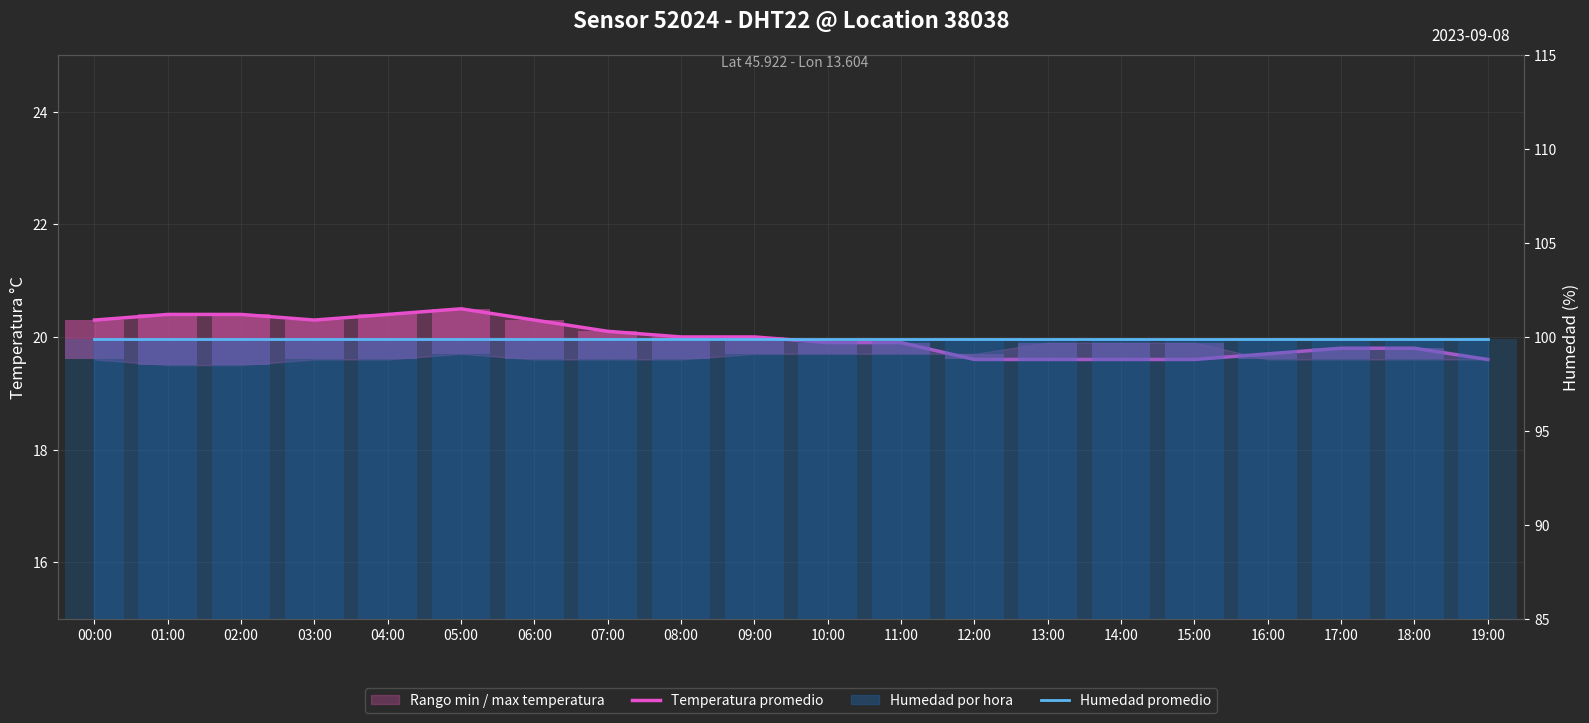

What is the difference between the highest and lowest values at 01:00?

79.5